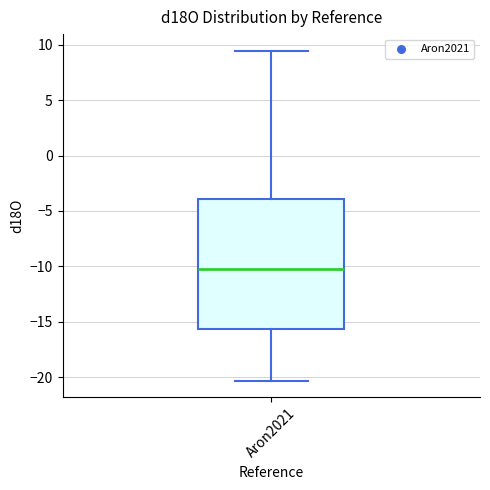

Transcribe this box plot: give where the median line is, the range the box spans, and where the two whiskers end, as read against the y-axis. The values are not printed on the chart, so give them approximately, as read against the axis.

median -10.5, box -15.5 to -4.0, whiskers -20.5 to 9.5